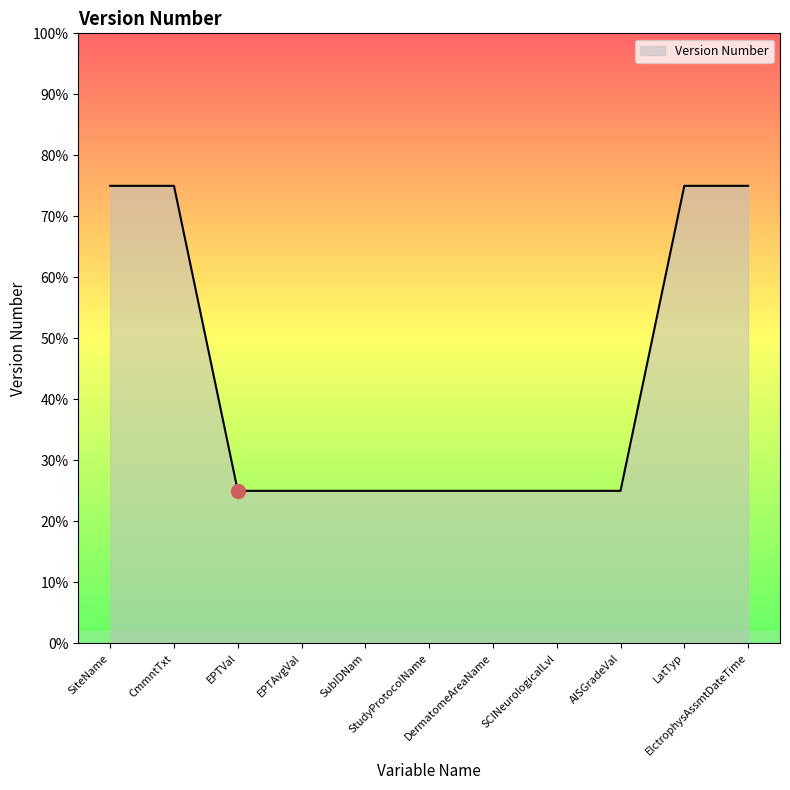

Does the chart have visible grid lines?

No